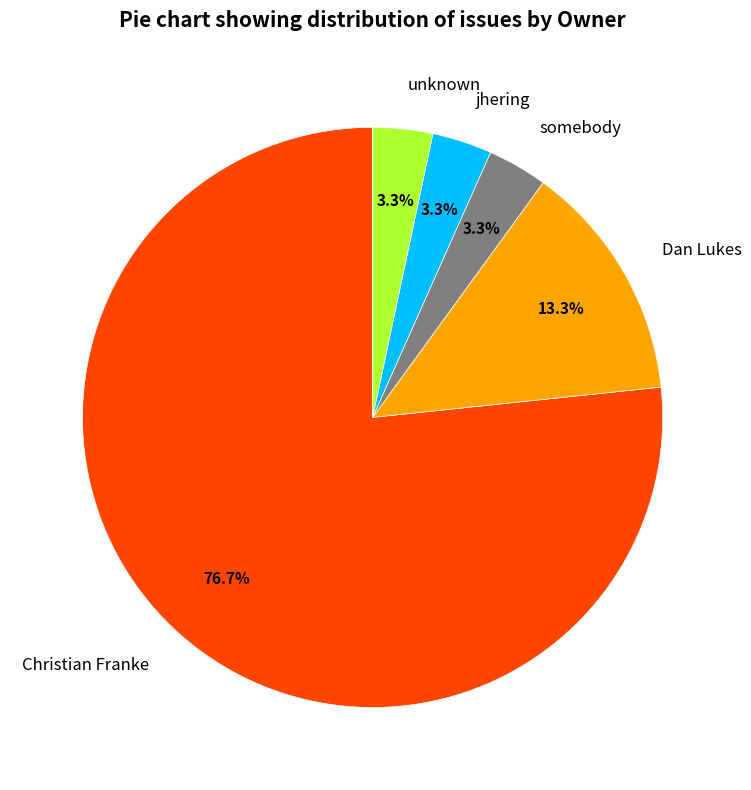

Which category has the biggest portion of the pie?

Christian Franke